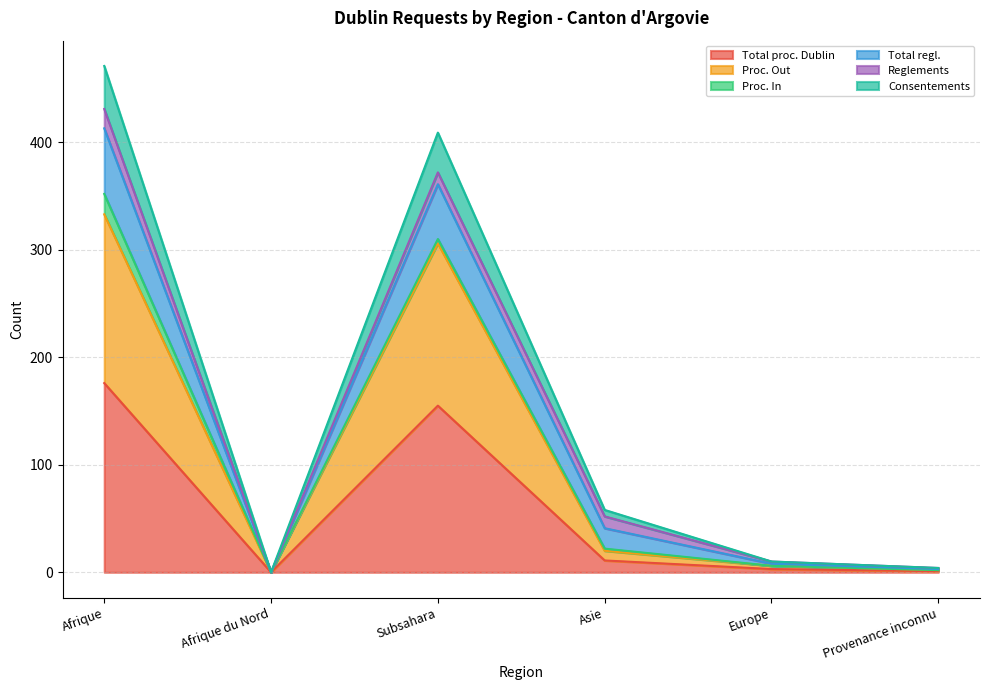

What is the maximum value for Total proc. Dublin?

176